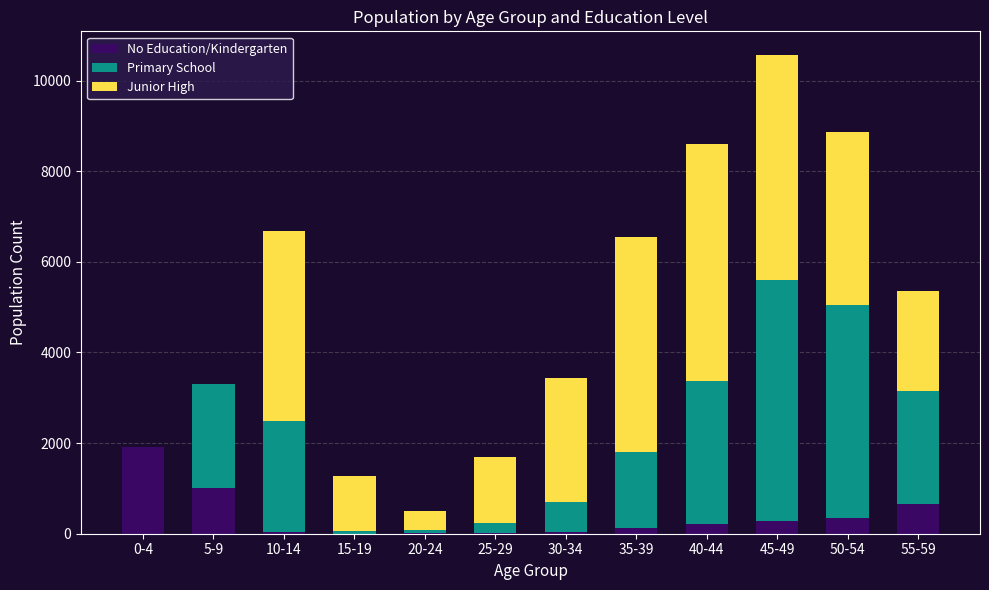

What is the maximum value for No Education/Kindergarten?

1910